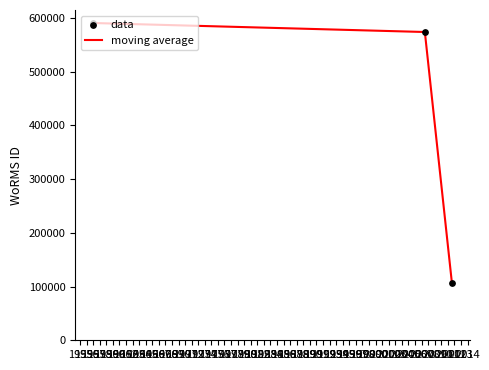

What is the minimum value shown in the chart?

106287